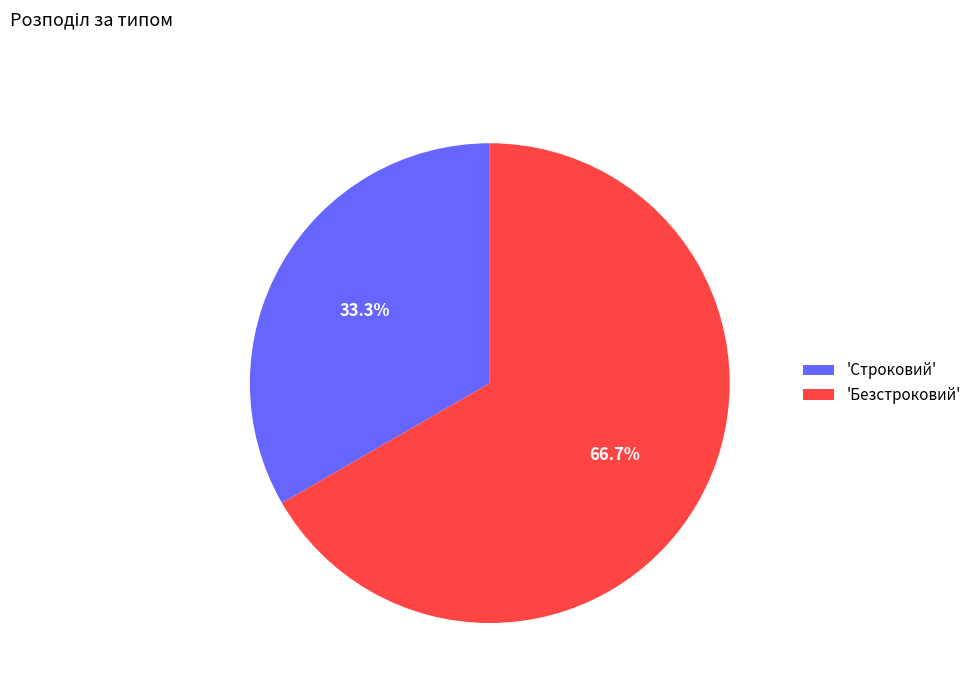

How many slices are in this pie chart?

2